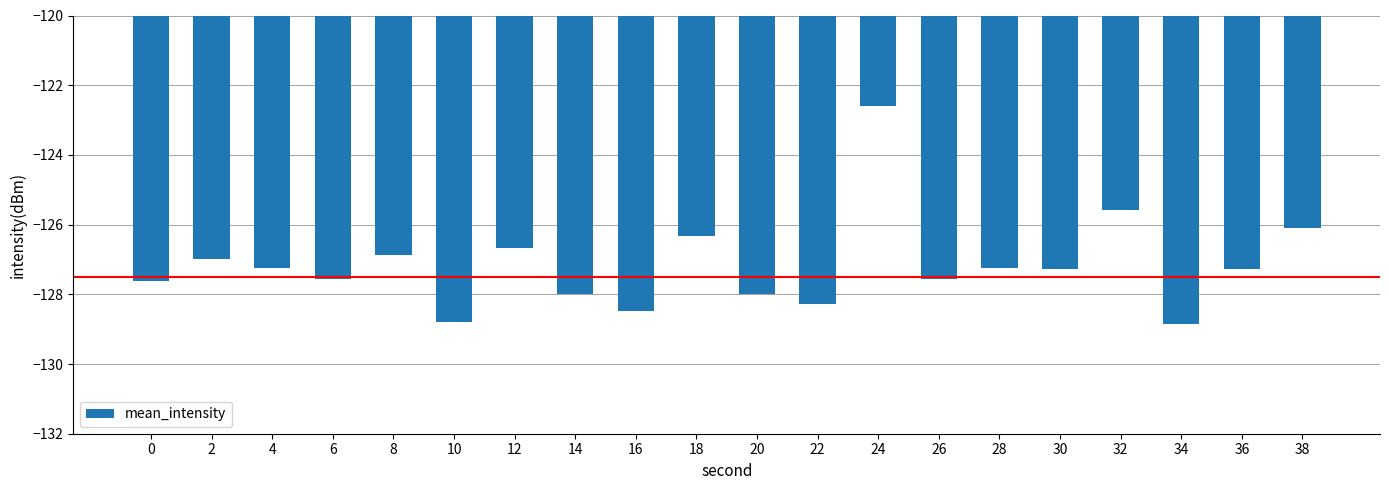

What is the average value?

-127.2